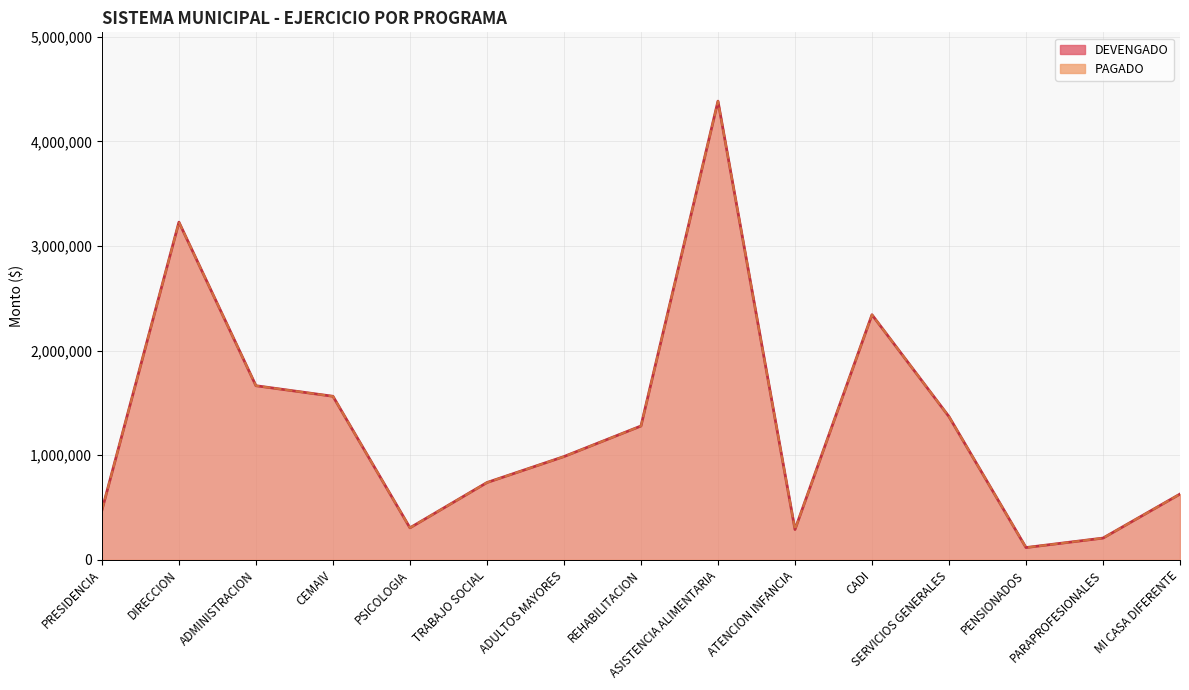

At which category is the sum across all series the highest?

ASISTENCIA ALIMENTARIA